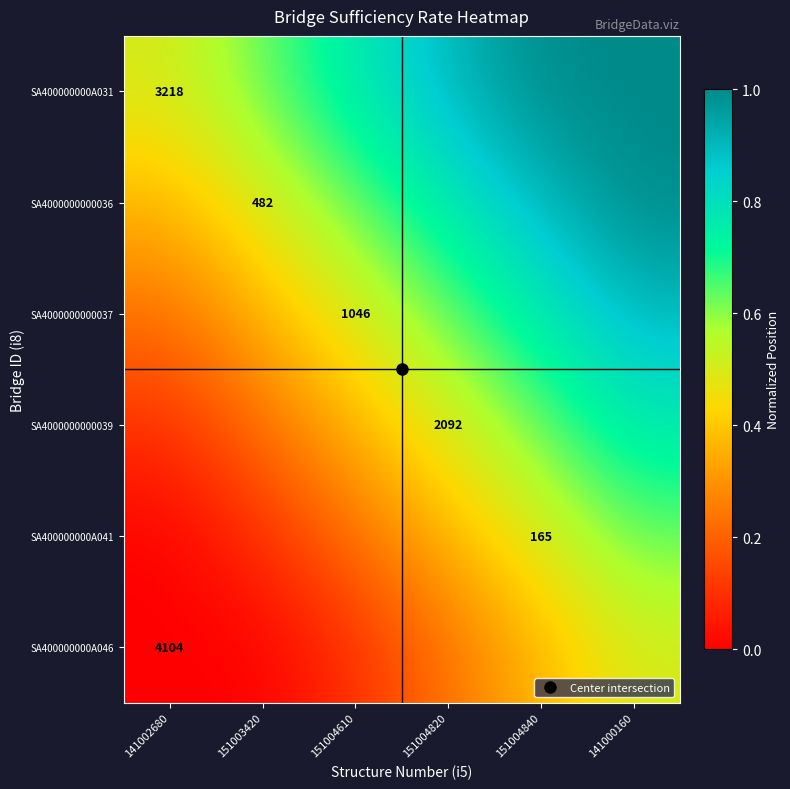

What is the total value across all series at 141000160?

4.8